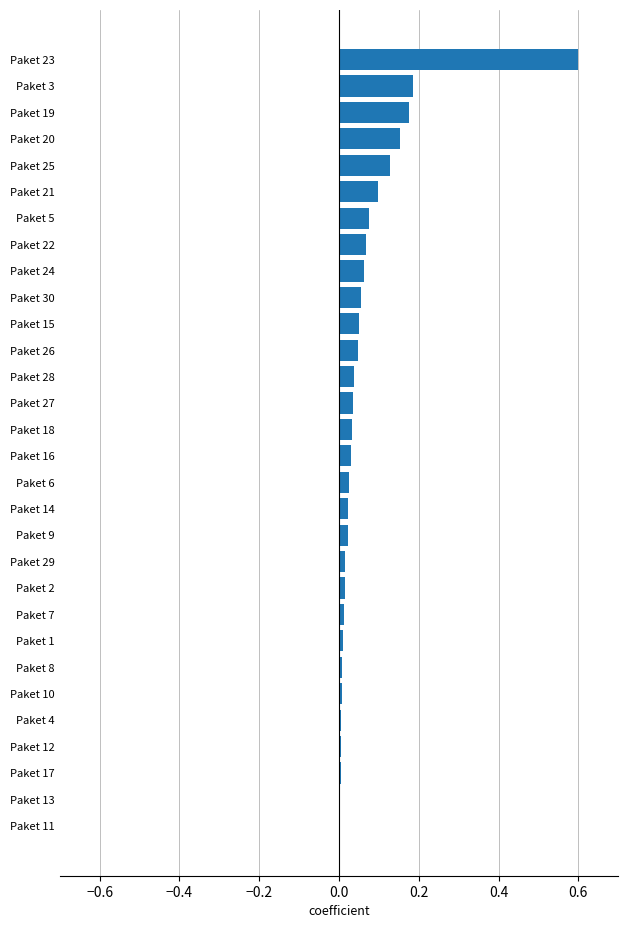

What is the sum of all values?

2.0